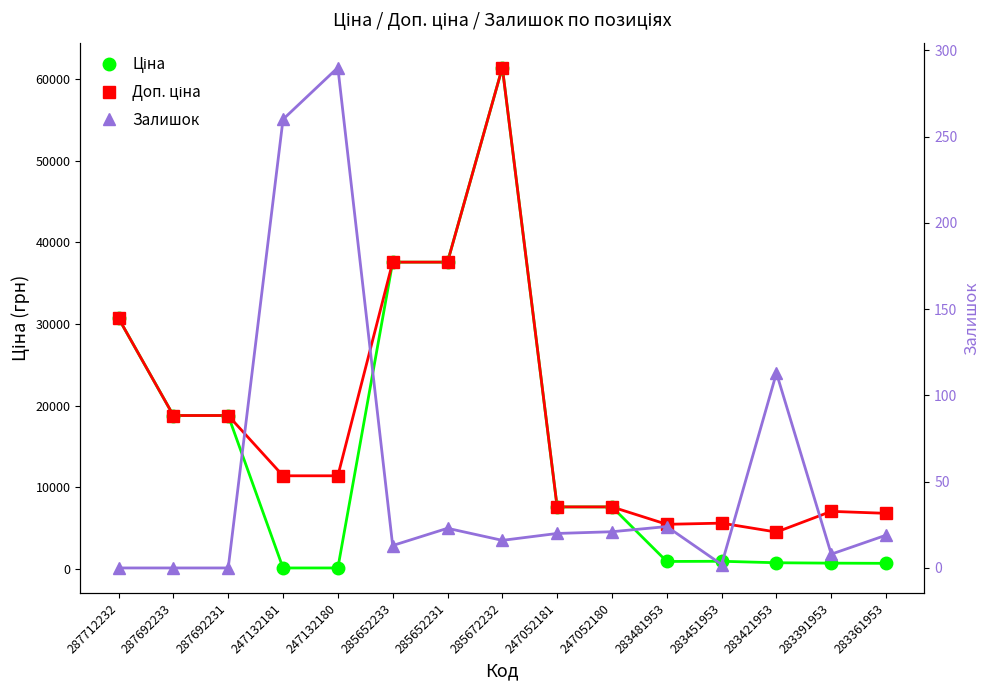

Which series has the largest total across all categories?

Доп. ціна